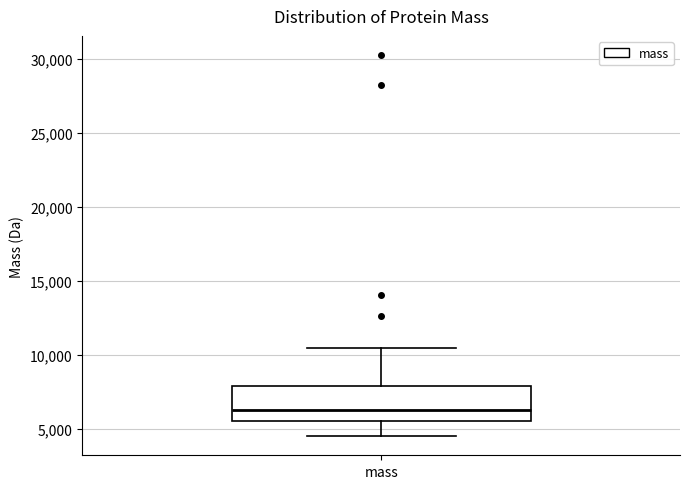

Transcribe this box plot: give where the median line is, the range the box spans, and where the two whiskers end, as read against the y-axis. The values are not printed on the chart, so give them approximately, as read against the axis.

median 6500, box 5500 to 8000, whiskers 4500 to 10500